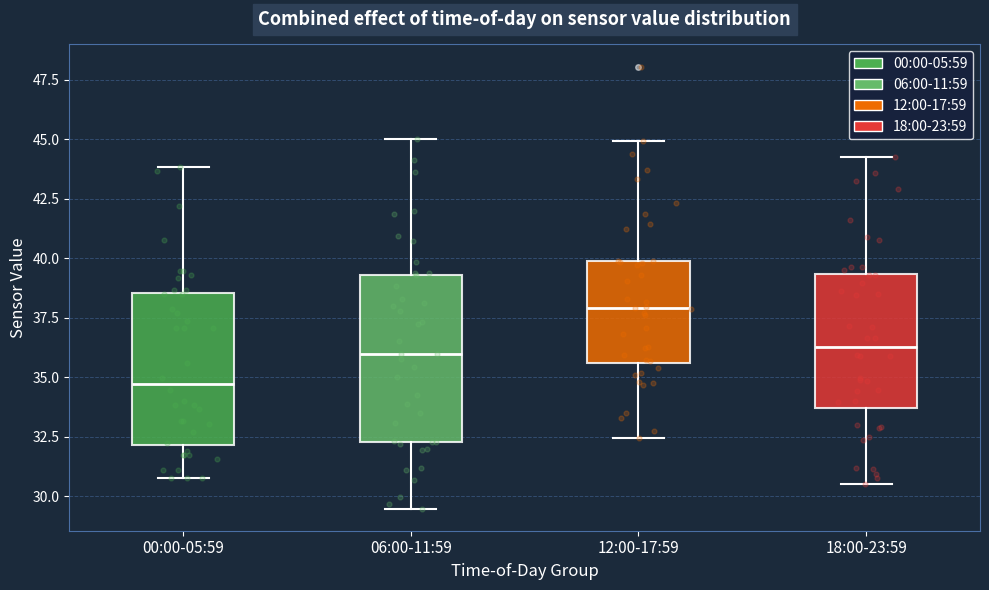

Where does the upper whisker of the box for 00:00-05:59 end on the y-axis? The values are not printed on the chart, so give them approximately, as read against the axis.

44.0